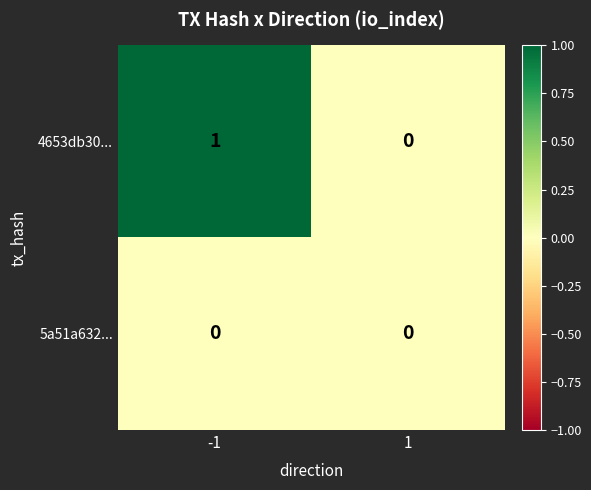

Rank the series by their average value, from highest to lowest.

4653db30..., 5a51a632...